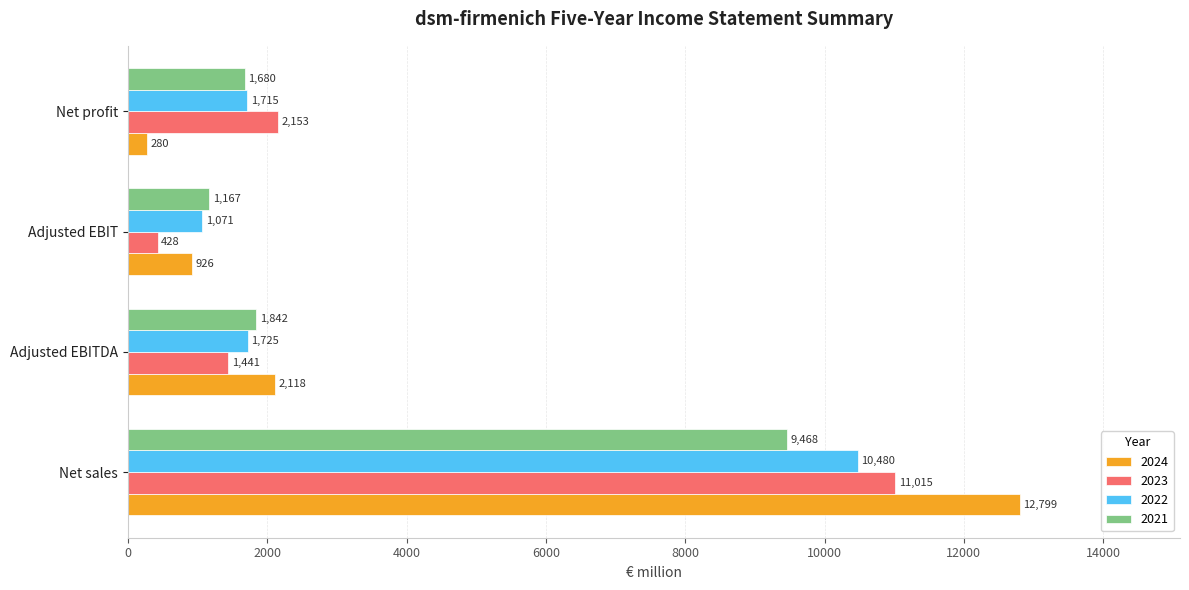

What is the lowest value of the 2021 series?

1167